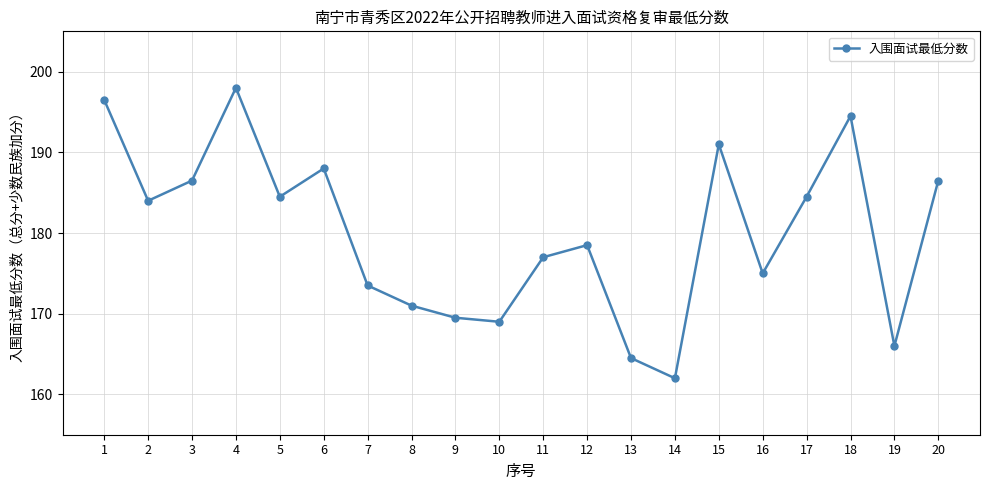

What is the difference between the maximum and second lowest values?

33.5